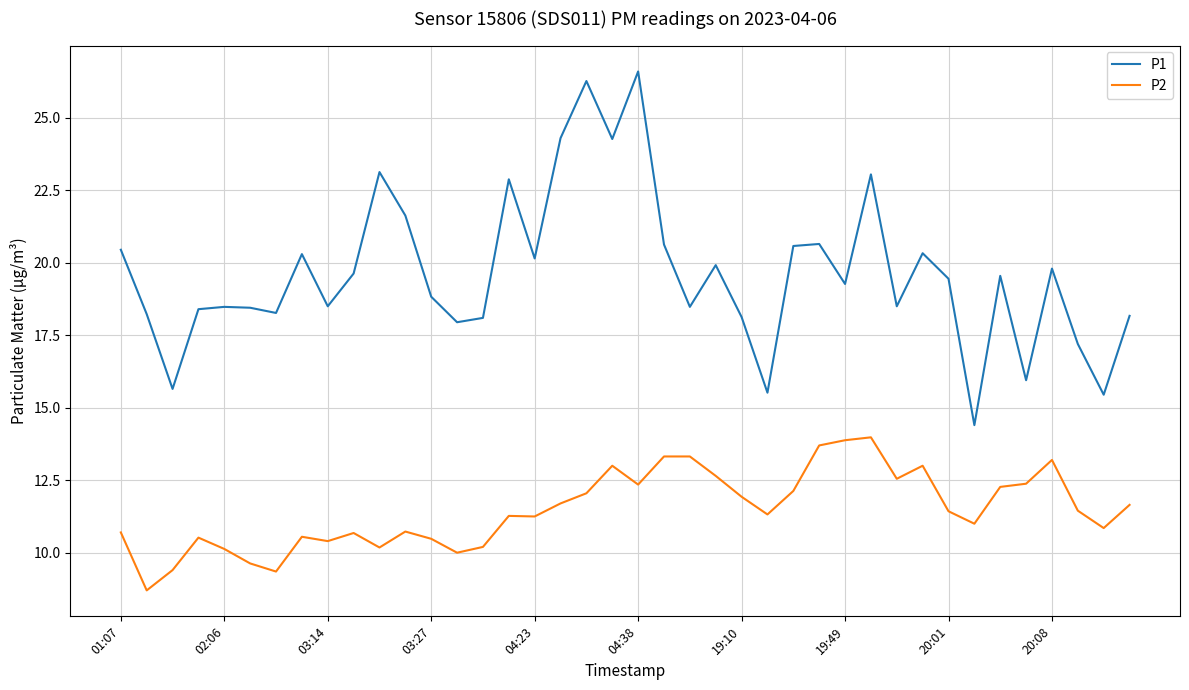

What is the greatest value displayed?

26.6